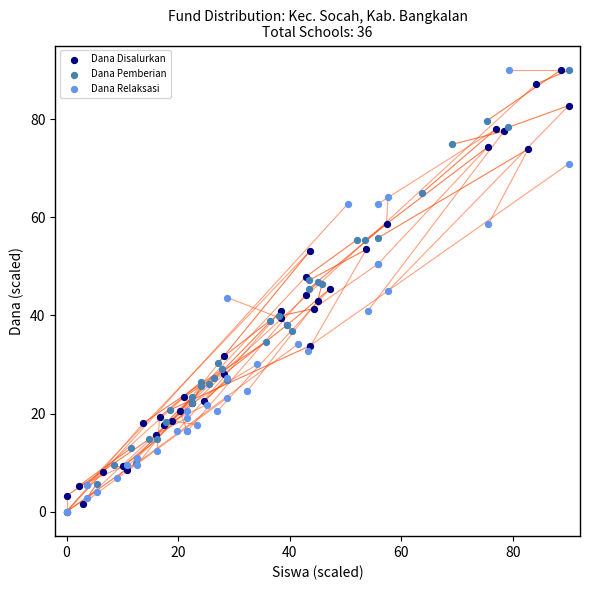

What are all the series names shown in the legend?

Dana Disalurkan, Dana Pemberian, Dana Relaksasi